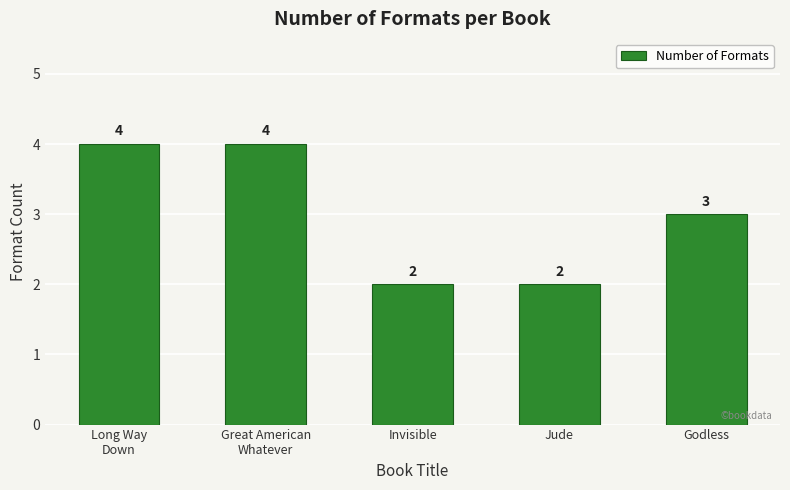

Reading left to right, transcribe all the data shown in this chart.

Long Way
Down=4	Great American
Whatever=4	Invisible=2	Jude=2	Godless=3